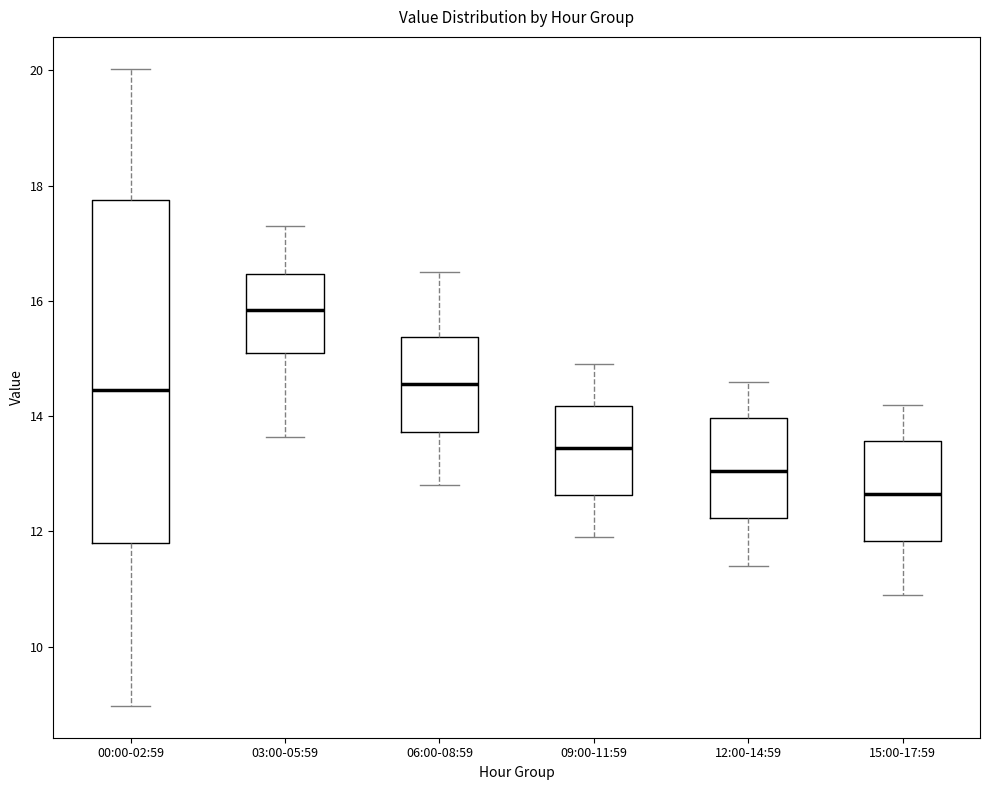

Reading left to right, transcribe this box plot: for each box, give where its median line is, the range the box spans, and where its two whiskers end, as read against the y-axis. The values are not printed on the chart, so give them approximately, as read against the axis.

00:00-02:59: median 14.4, box 11.8 to 17.8, whiskers 9.0 to 20.0
03:00-05:59: median 15.8, box 15.2 to 16.4, whiskers 13.6 to 17.4
06:00-08:59: median 14.6, box 13.8 to 15.4, whiskers 12.8 to 16.6
09:00-11:59: median 13.4, box 12.6 to 14.2, whiskers 12.0 to 15.0
12:00-14:59: median 13.0, box 12.2 to 14.0, whiskers 11.4 to 14.6
15:00-17:59: median 12.6, box 11.8 to 13.6, whiskers 11.0 to 14.2